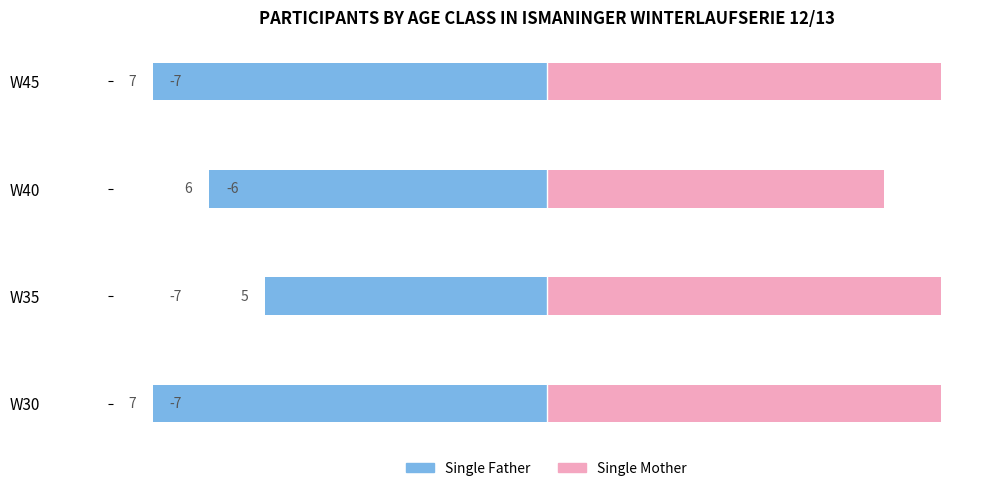

Rank the series by their maximum value, from lowest to highest.

Single Father, Single Mother